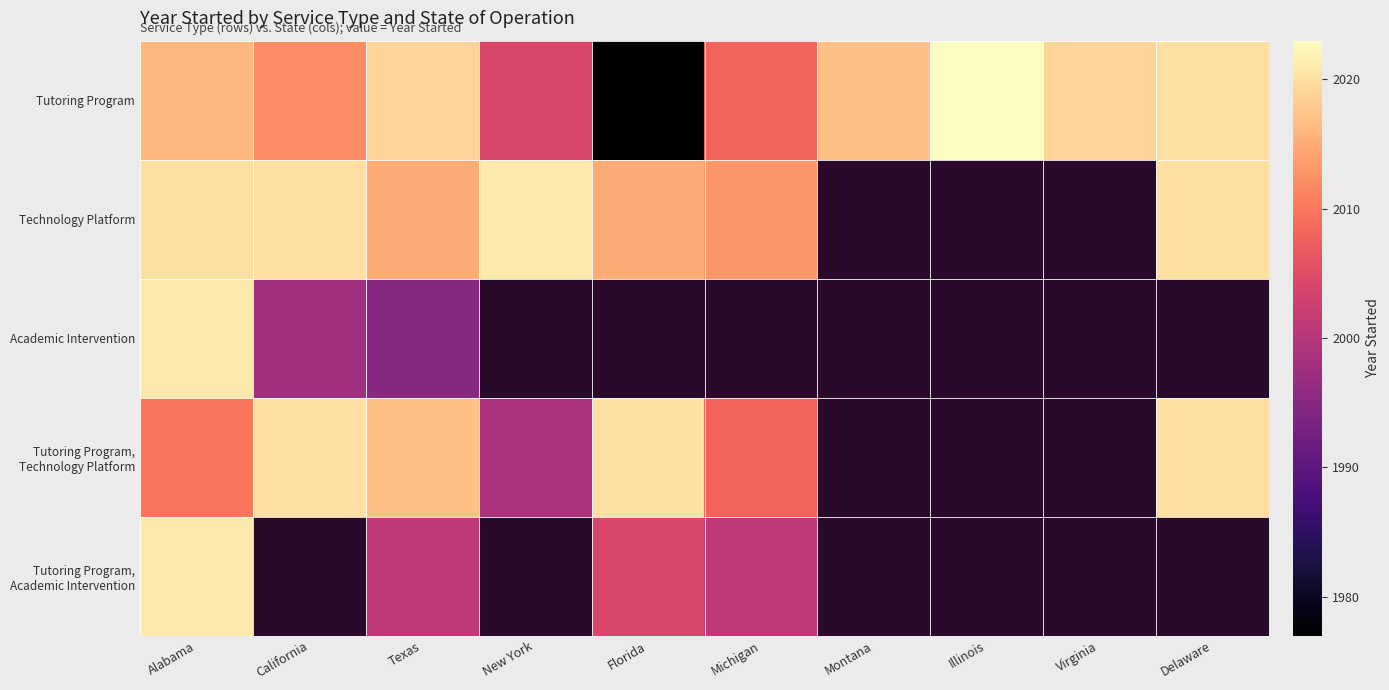

What is the difference between the second highest and minimum values in the Tutoring Program series?

43.0